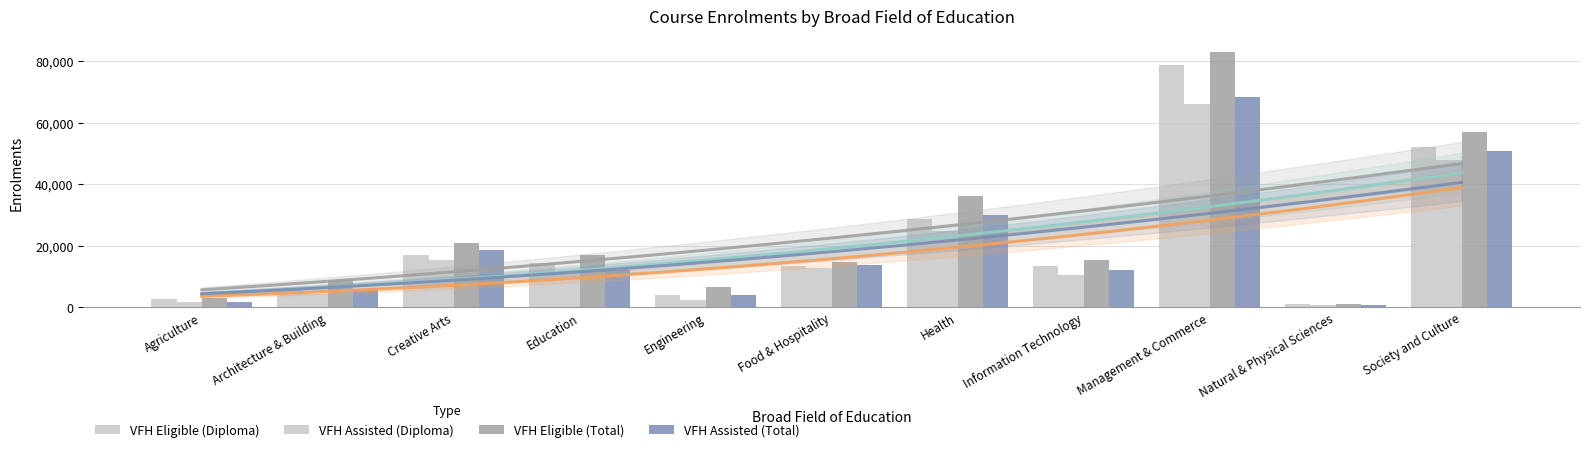

What is the label of the 7th bar from the right?

Engineering